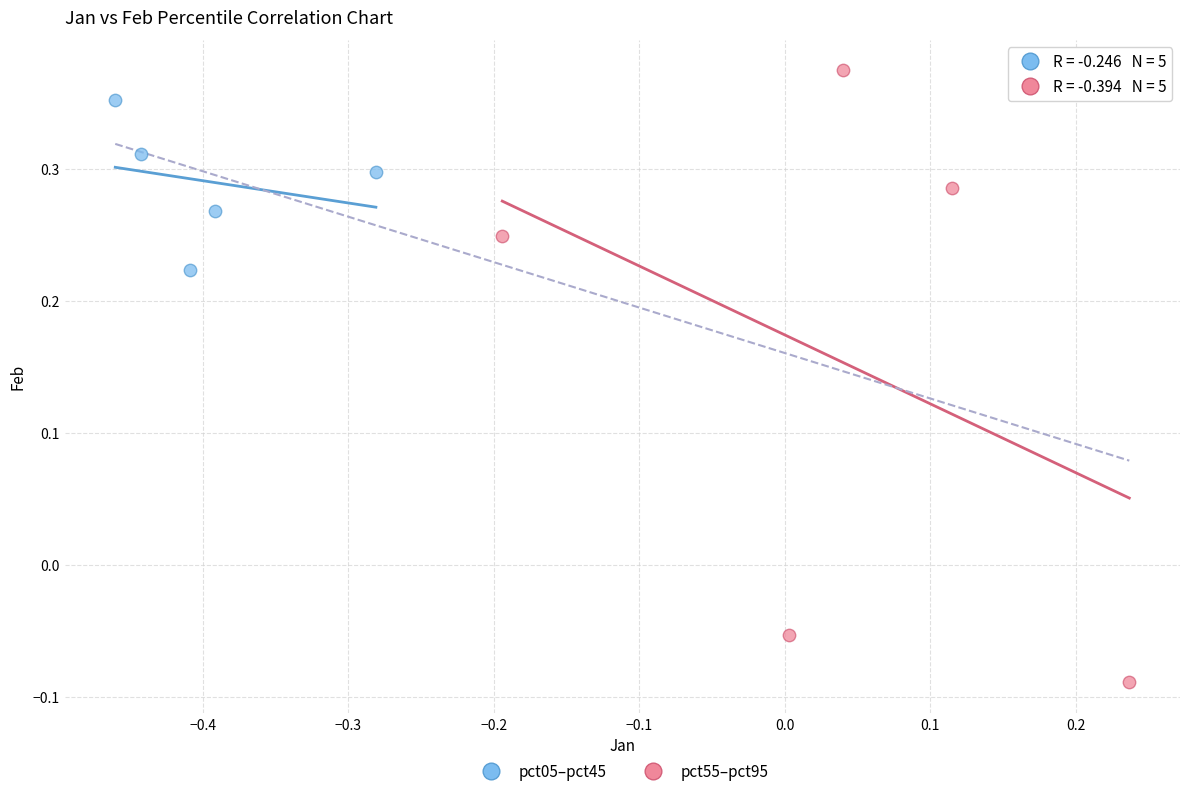

What are all the series names shown in the legend?

pct05–pct45, pct55–pct95